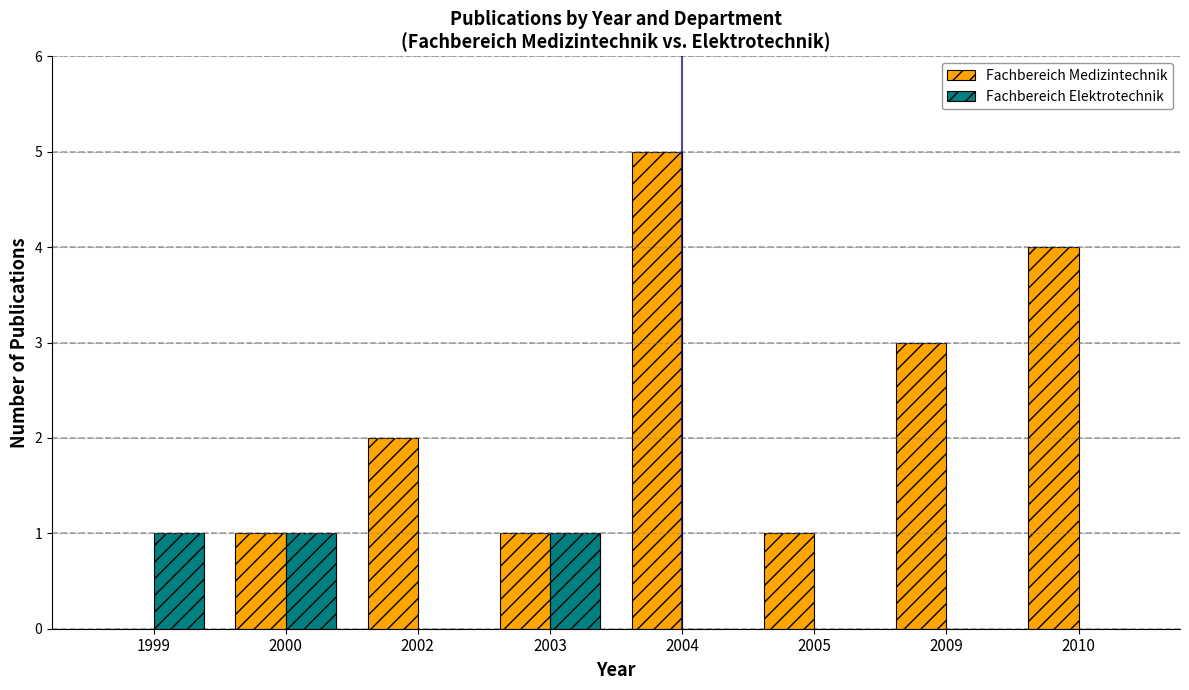

Are the bars grouped side by side (vs. stacked)?

Yes